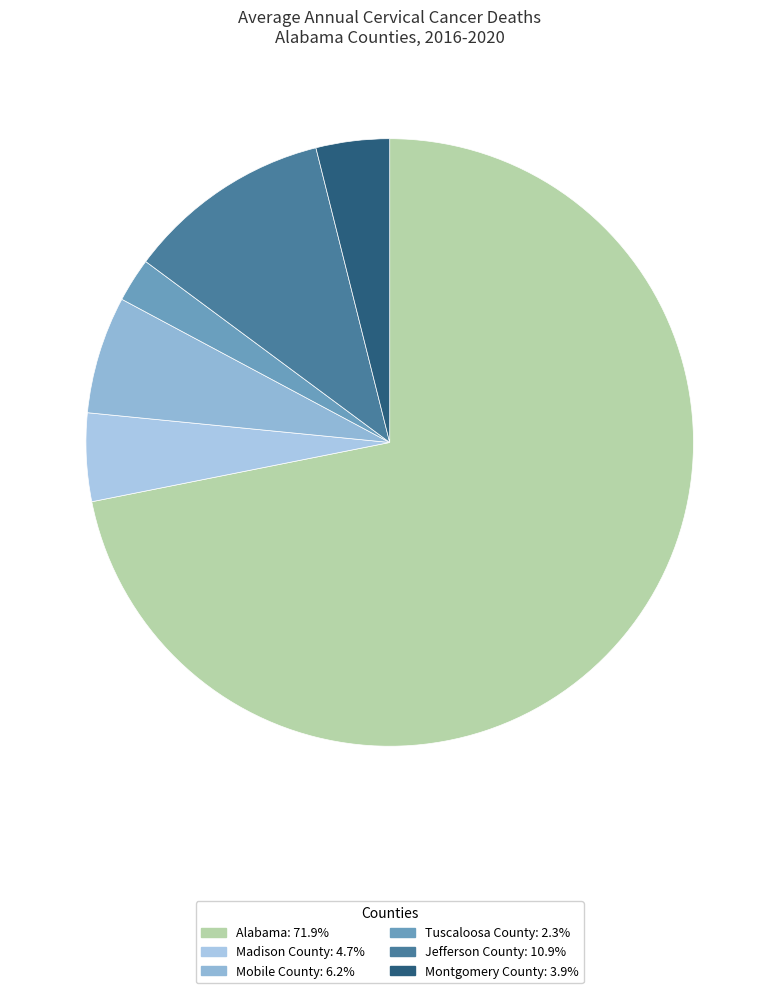

Is it true that Jefferson County is 26% of the pie?

False